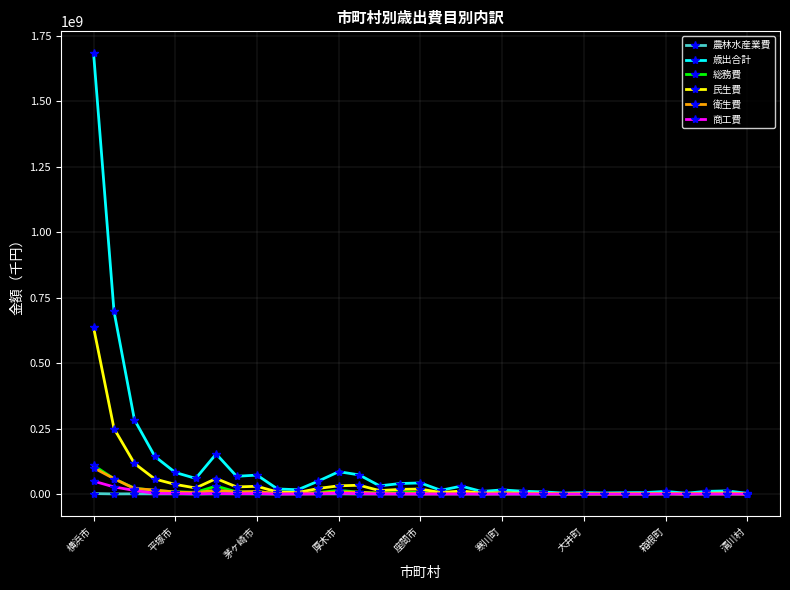

What is the maximum value shown in the chart?

1682028520